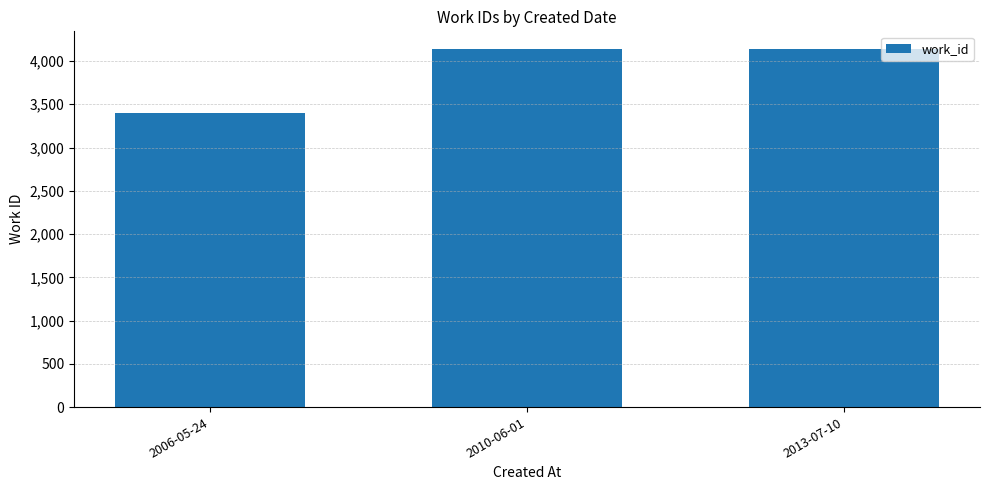

What is the greatest value displayed?

4136